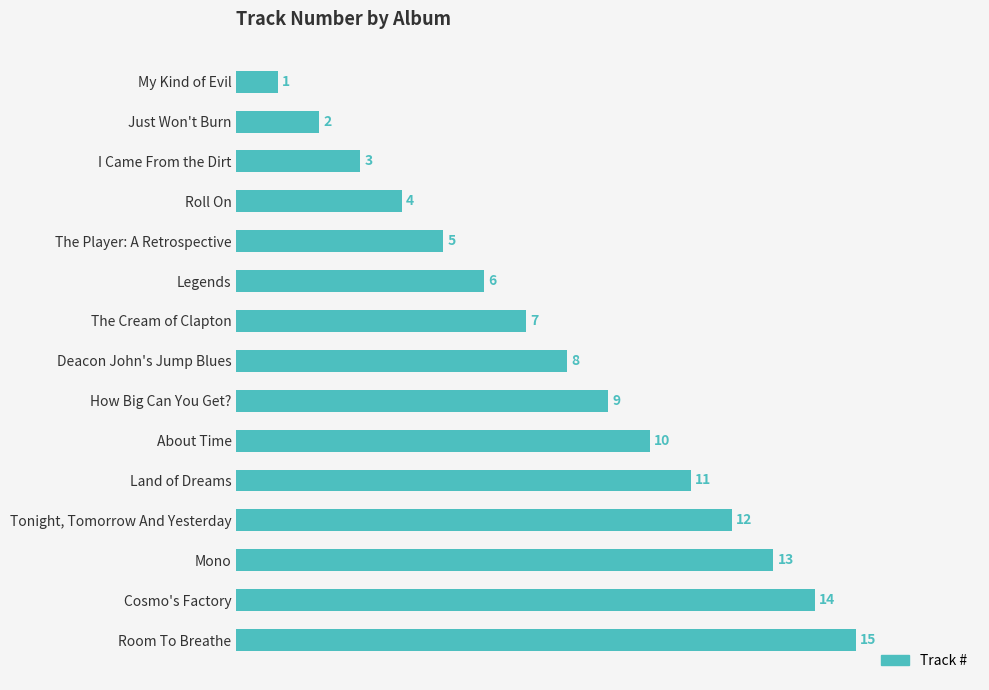

What is the difference between the values at How Big Can You Get? and My Kind of Evil?

8